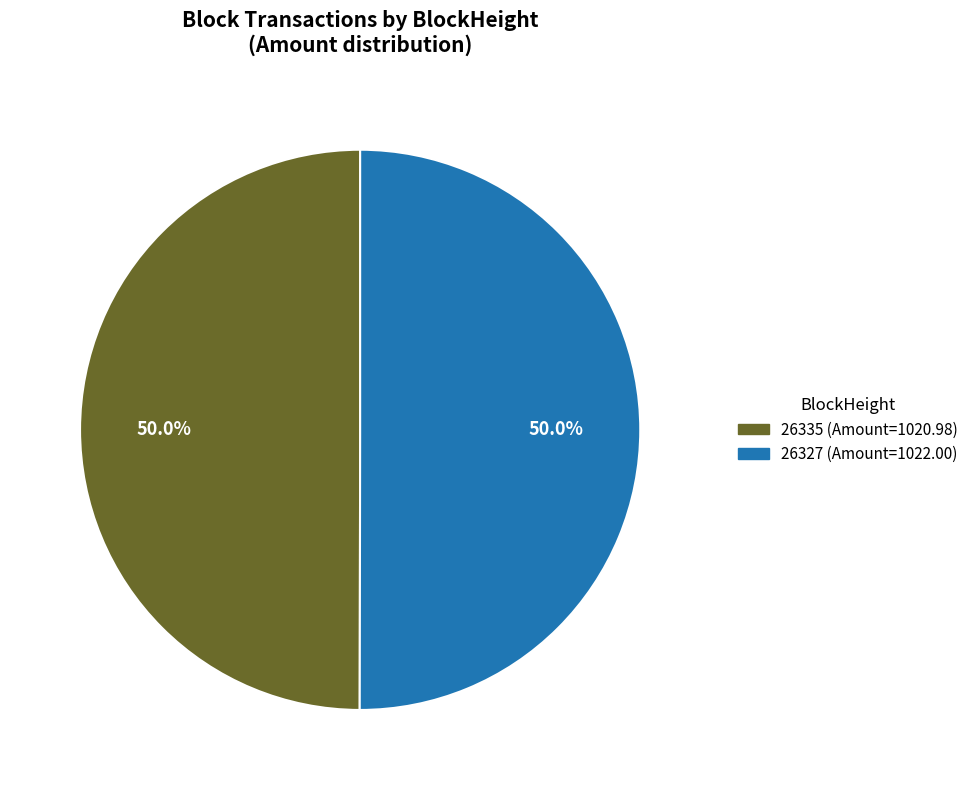

To the nearest percent, what is the difference between the 26327 and 26335 slice percentages?

0%